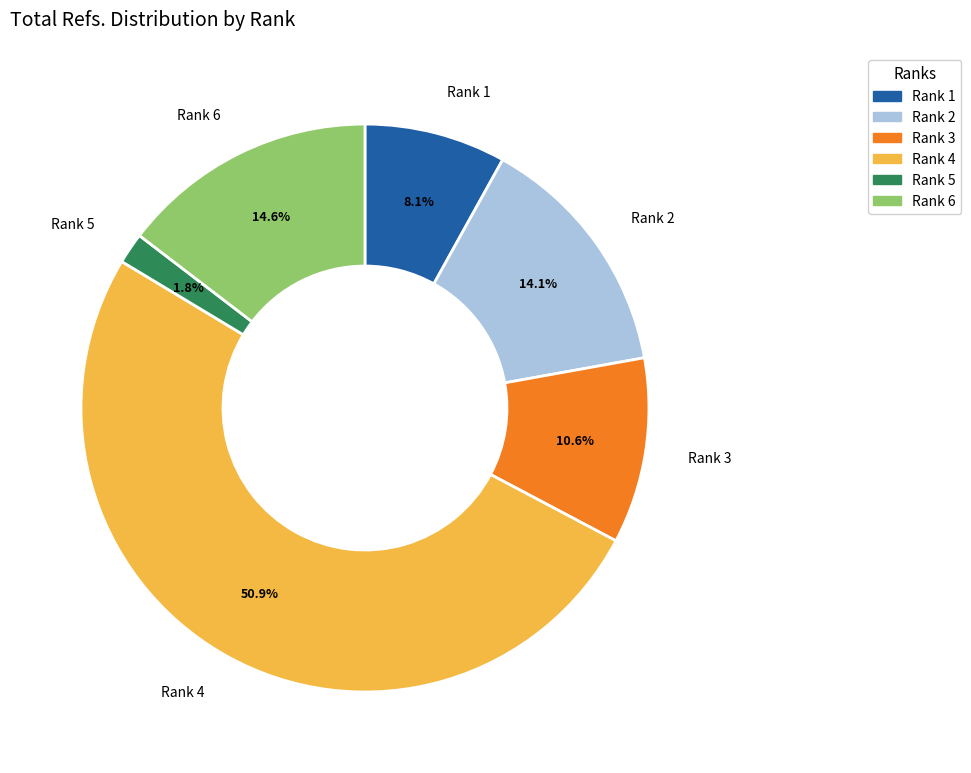

Which slice is the smallest?

Rank 5